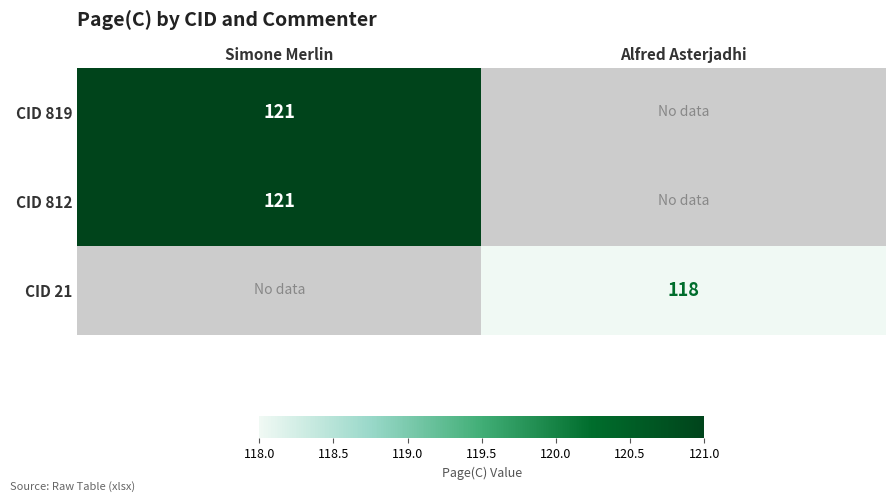

Is it true that CID 812 equals 121 at Simone Merlin?

True